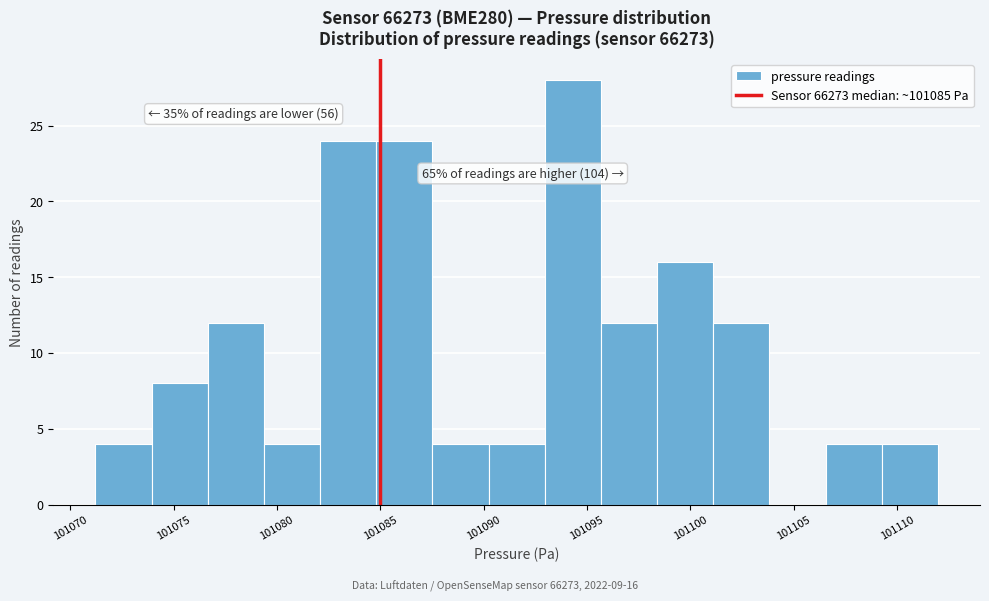

Which range on the x-axis has the tallest bar?

101093.0 to 101095.5